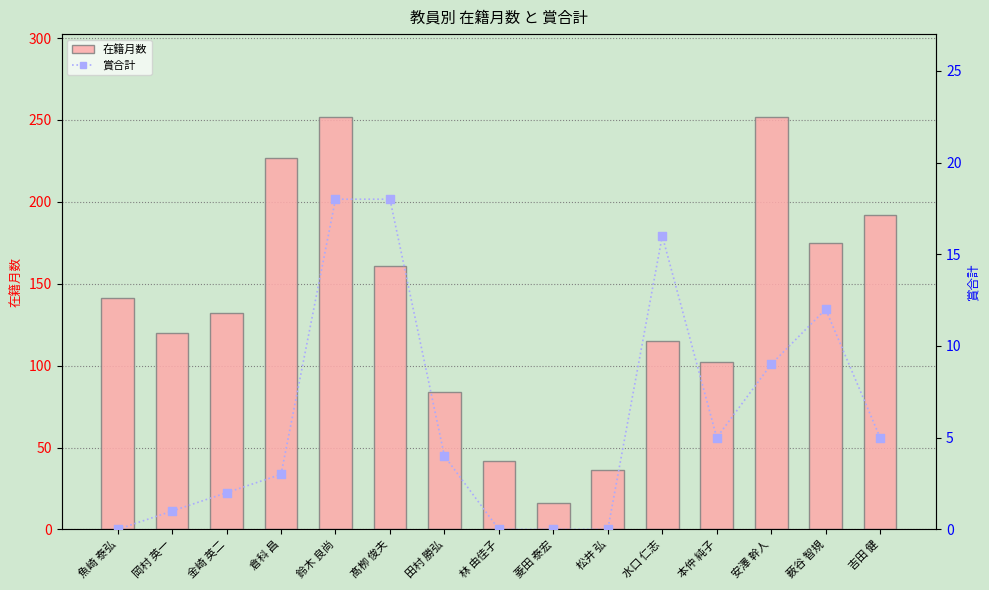

Which series contains the highest Y value?

在籍月数